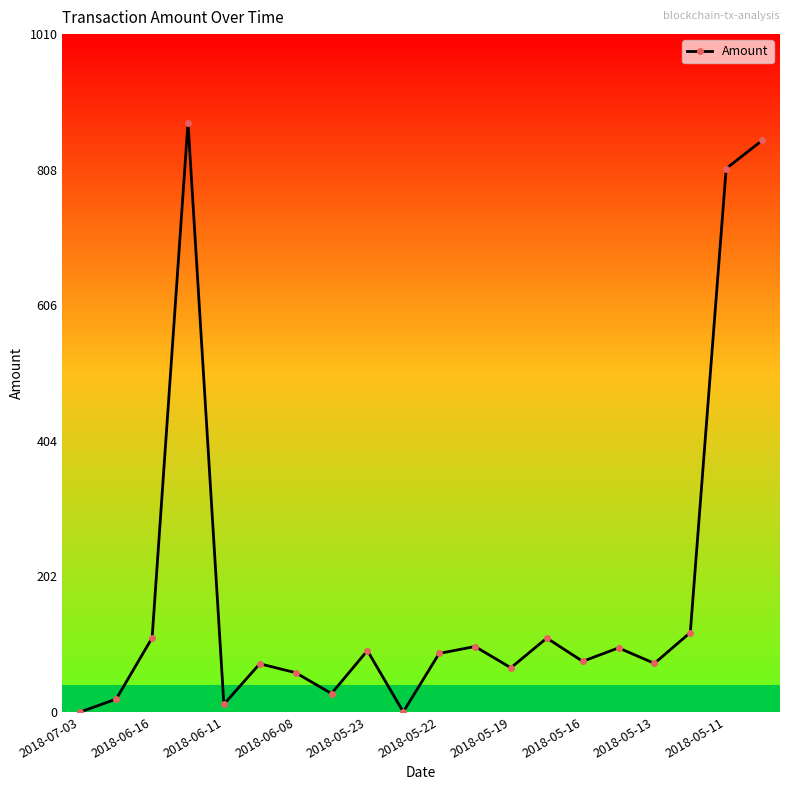

What is the average value?

182.6